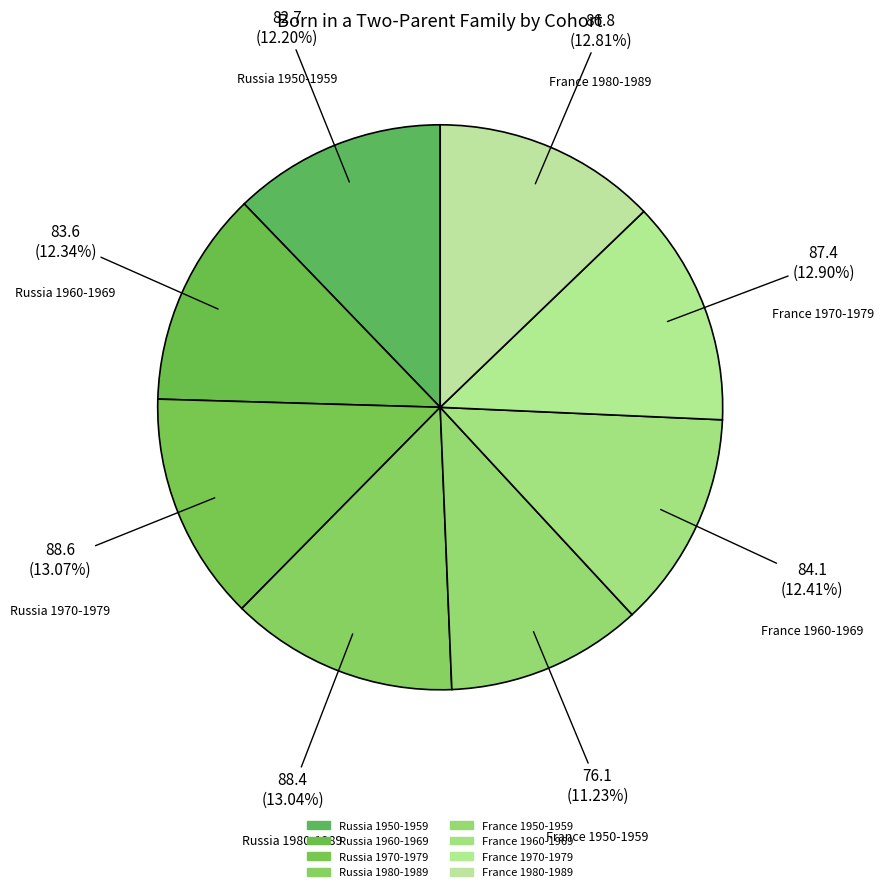

Count the number of slices in the pie.

8